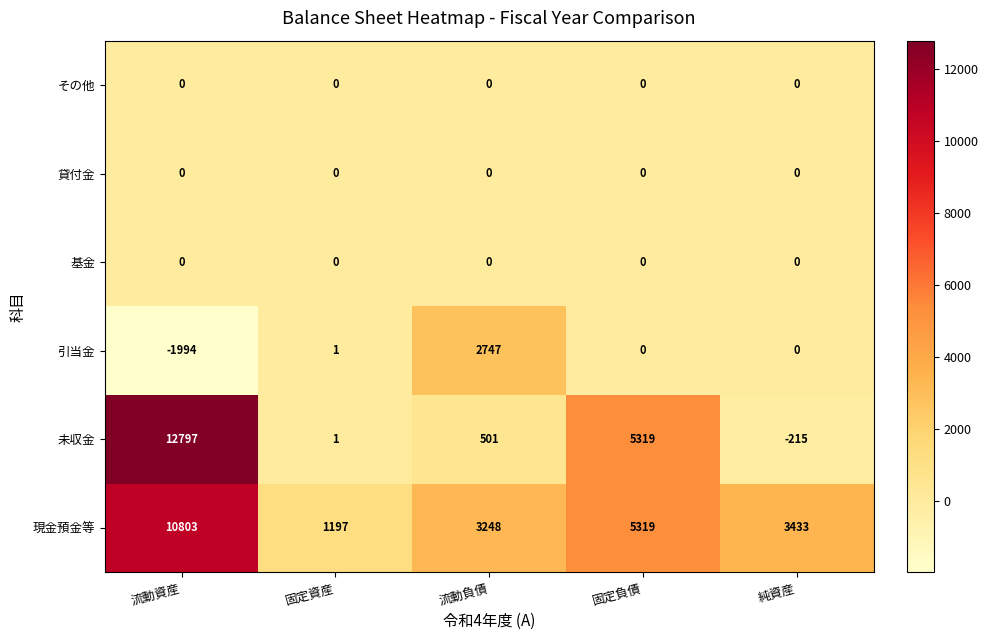

Which category has the highest value in the 引当金 series?

流動負債